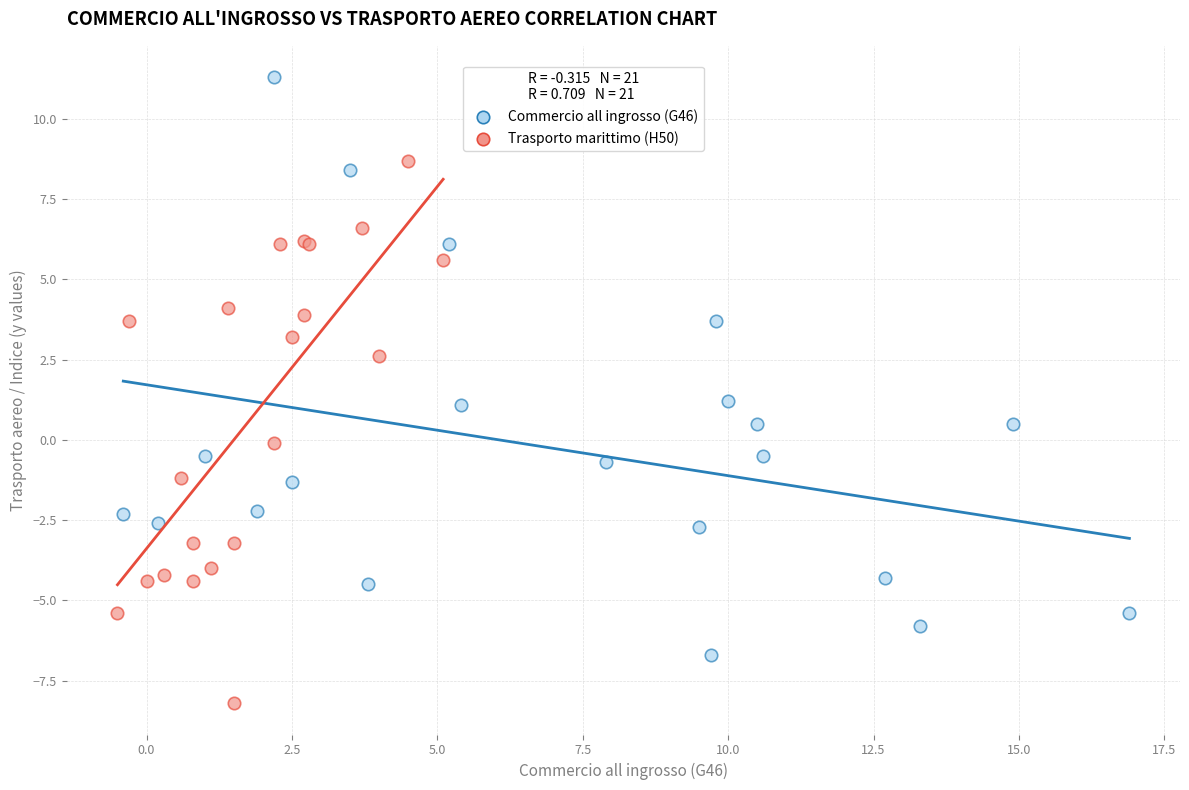

Which series has the widest spread of Y values?

Commercio all ingrosso (G46)